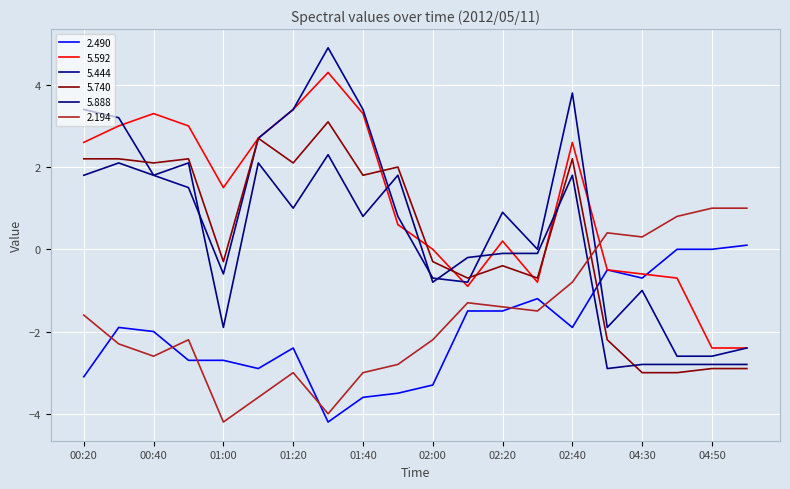

Does the chart have visible grid lines?

Yes